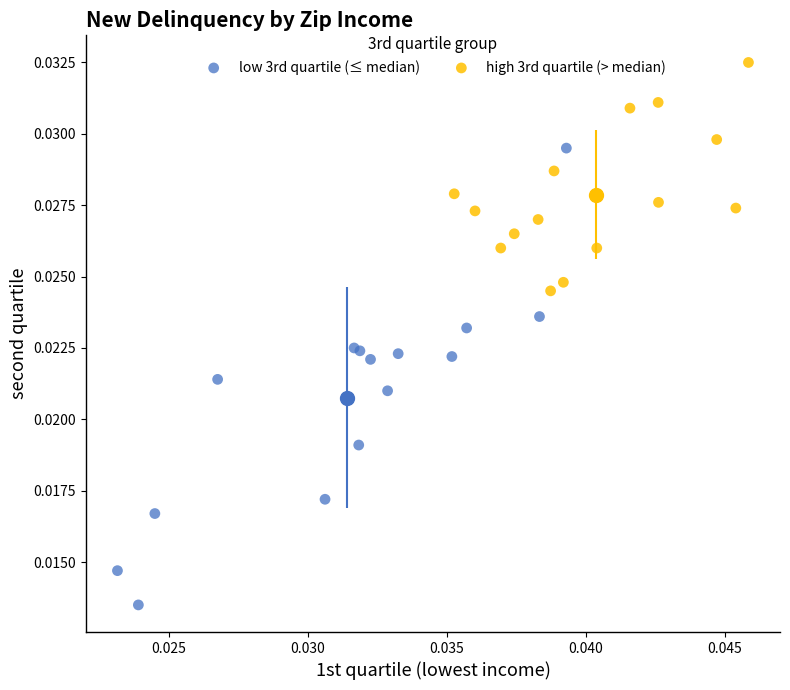

What are all the series names shown in the legend?

low 3rd quartile (≤ median), high 3rd quartile (> median)